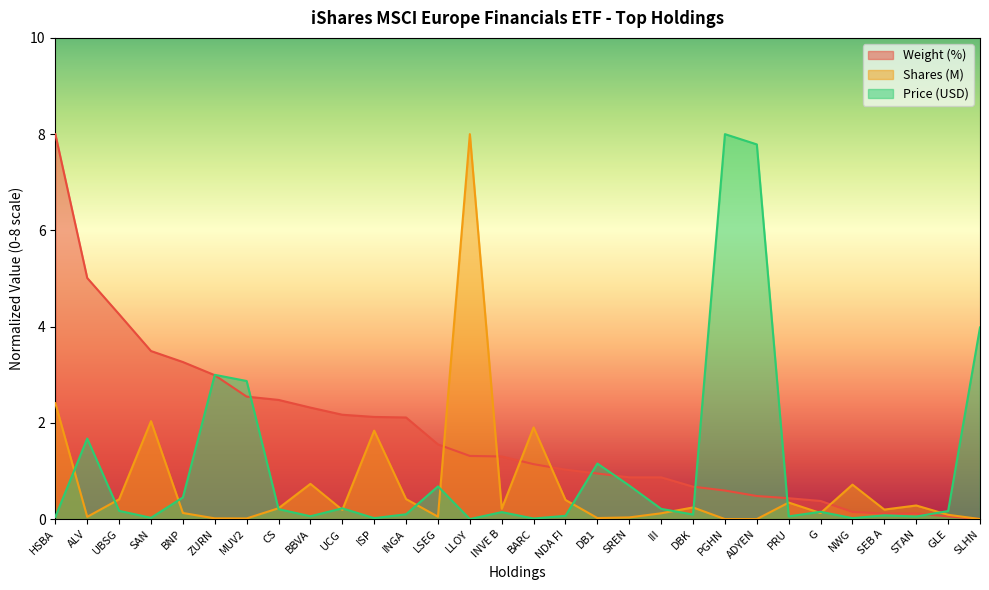

What is the label of the 25th point from the right?

ZURN